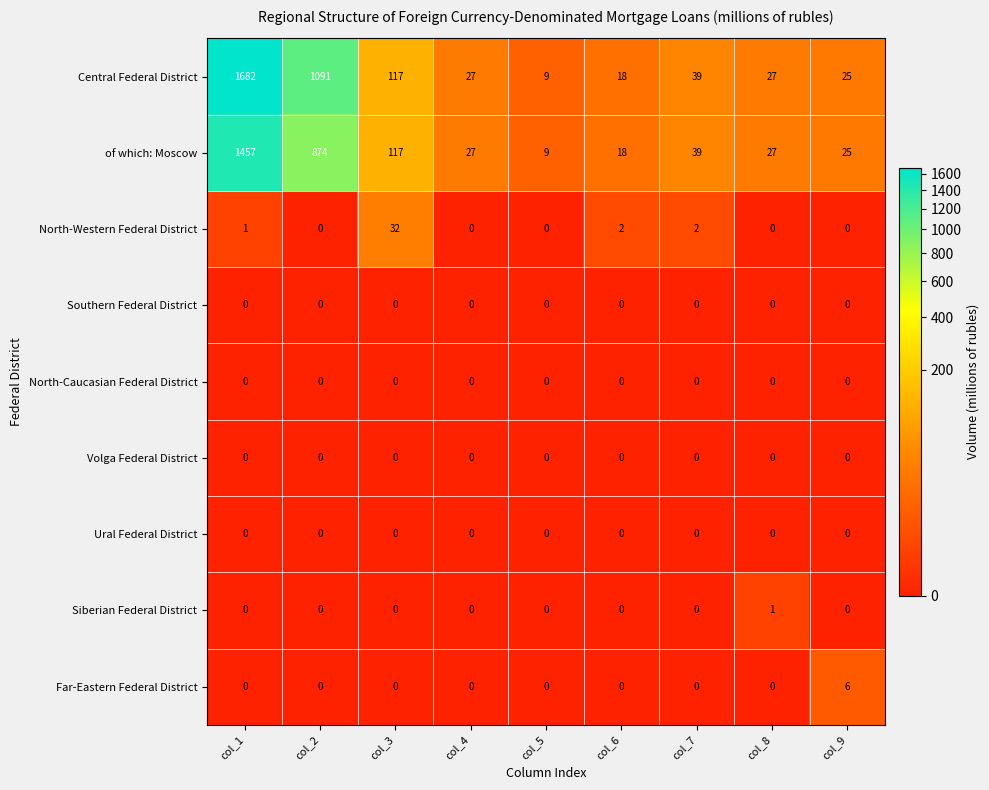

What is the approximate value of of which: Moscow at col_2, to the nearest 50?

850